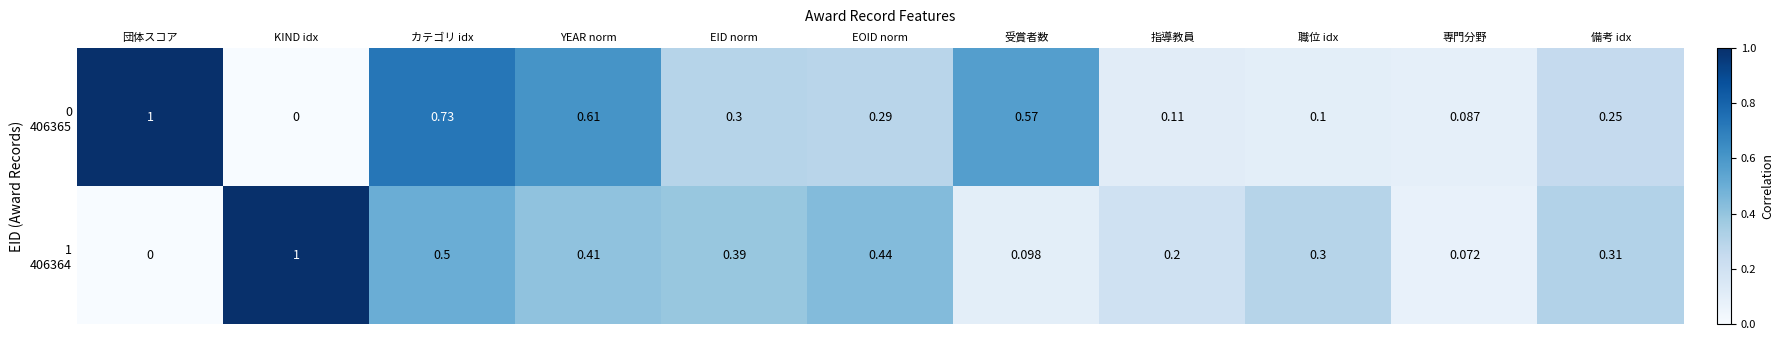

At how many categories does at least one series exceed 0?

11